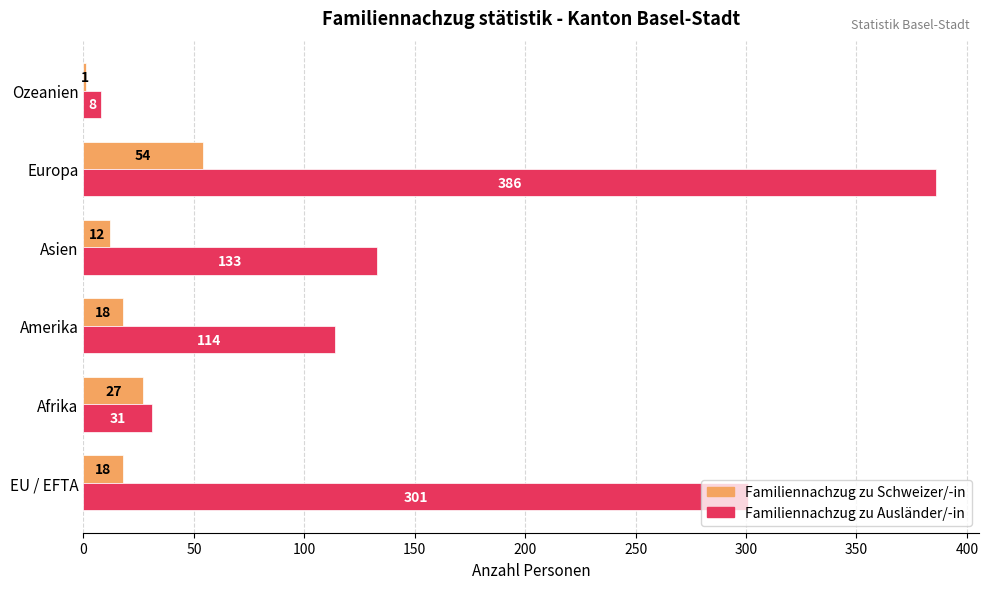

Which series changed the most between Amerika and Asien?

Familiennachzug zu Ausländer/-in